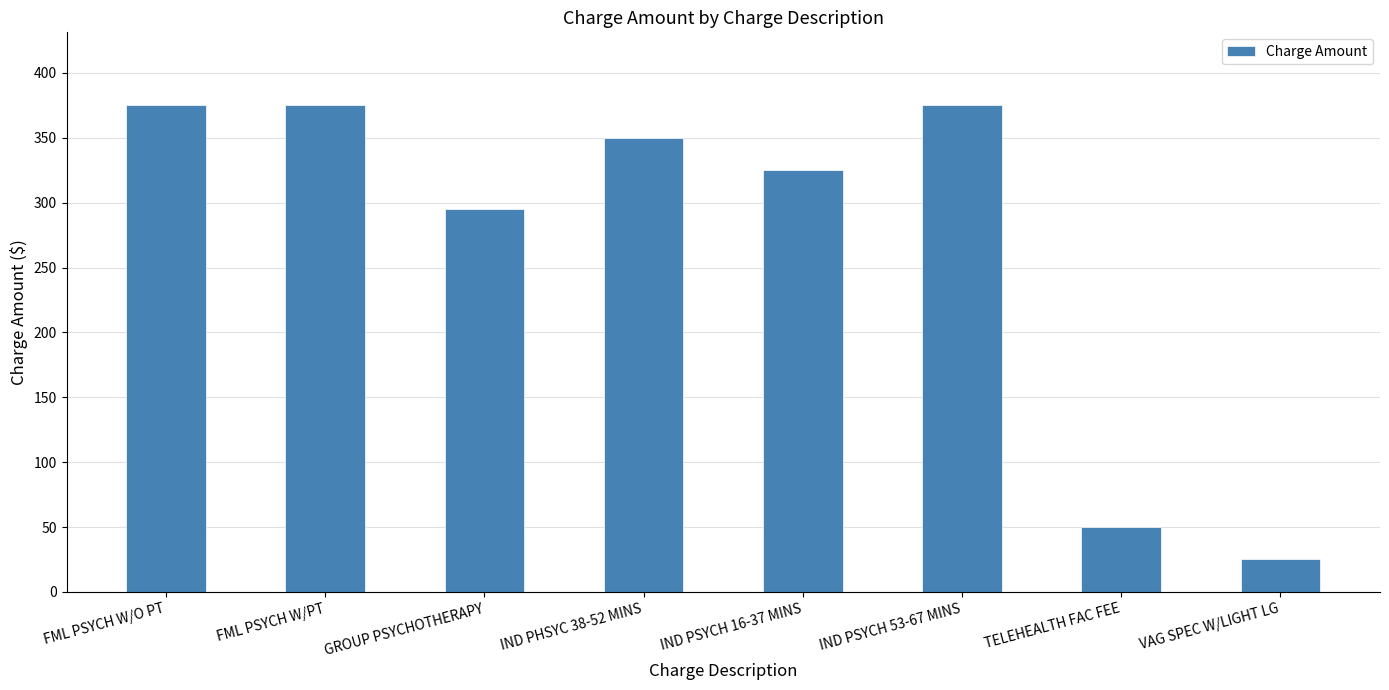

What is the smallest value displayed?

25.1